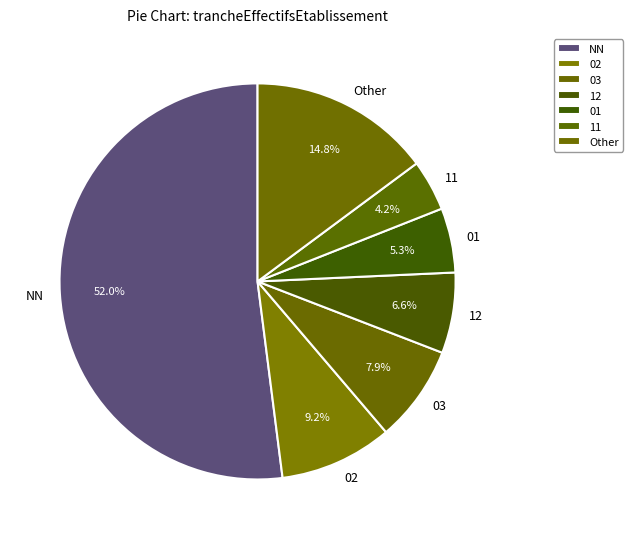

Does any single category account for the majority?

Yes